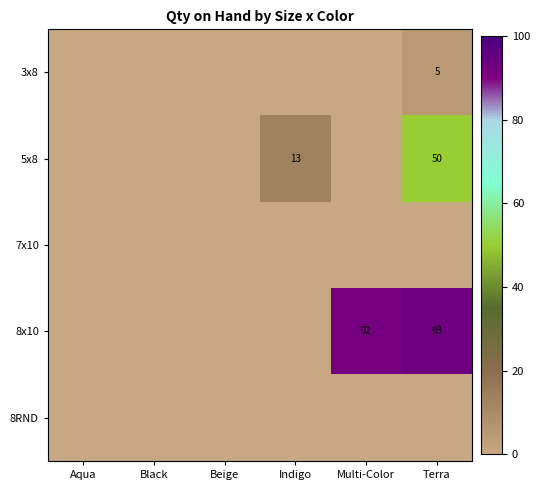

The 8x10 series shows 92 at Multi-Color. True or false?

True